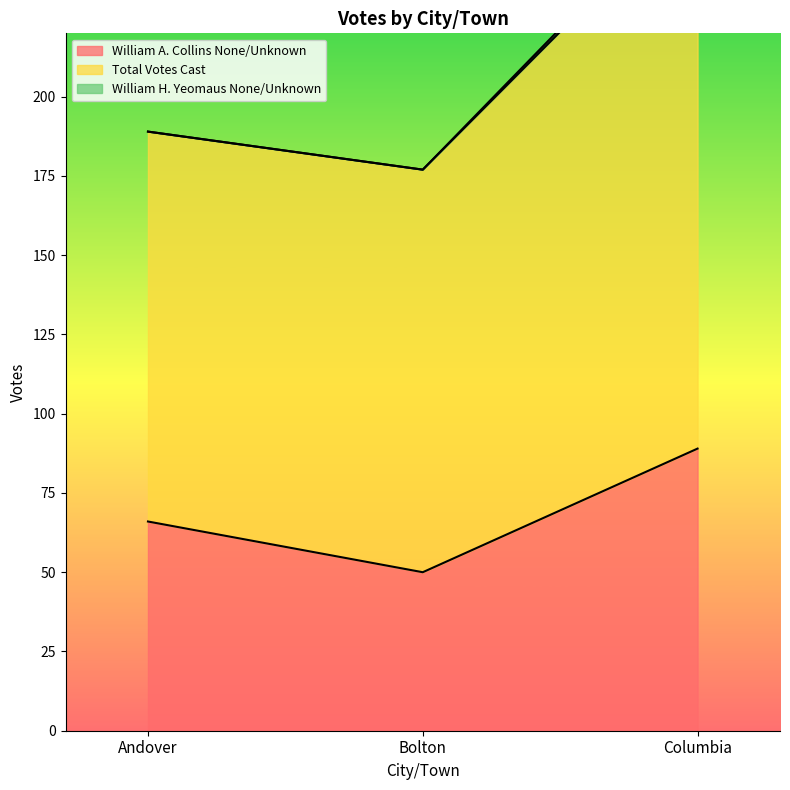

How many values in the Total Votes Cast series exceed 189?

1